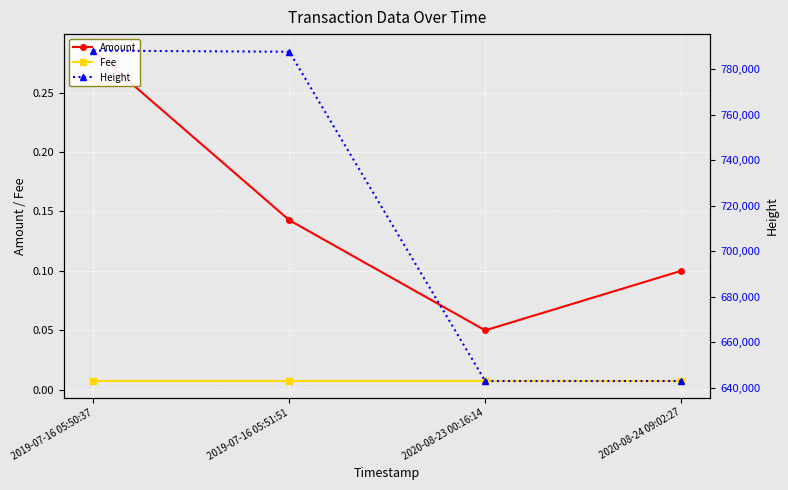

Reading left to right, transcribe all the data shown in this chart.

Amount: 0.3	0.1	0.1	0.1
Fee: 0.0	0.0	0.0	0.0
Height: 788041.0	787550.0	643065.0	643064.0